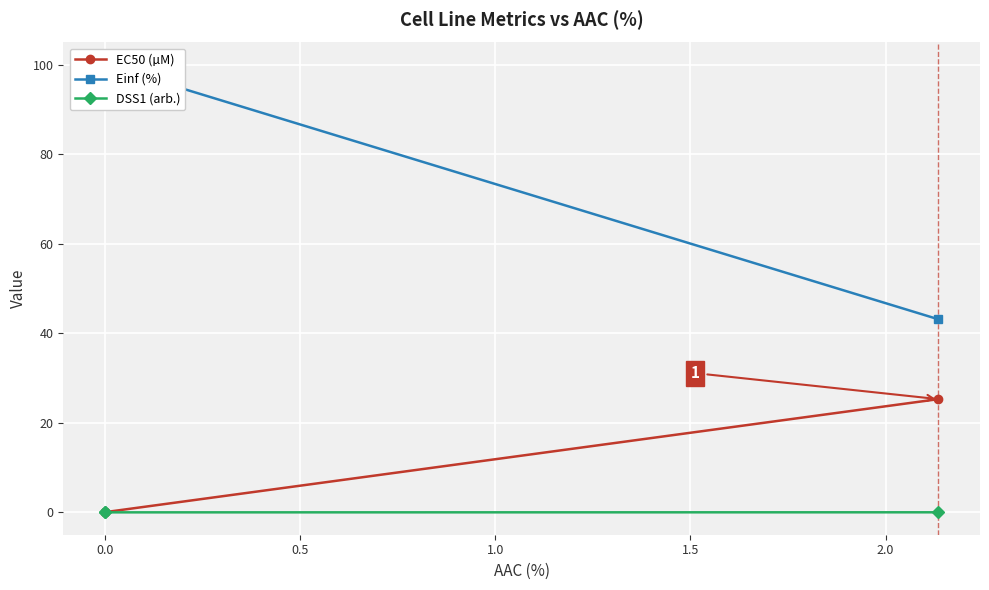

Does the chart display data point markers on the line(s)?

Yes